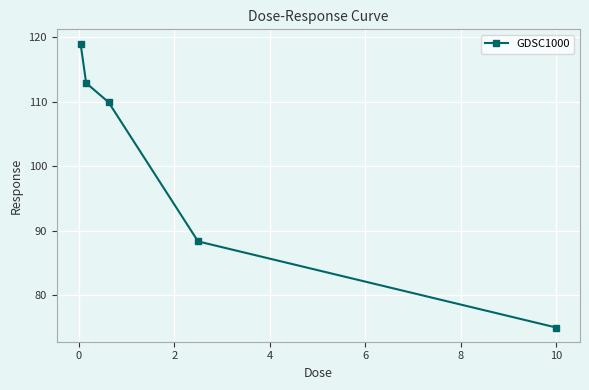

What is the smallest value displayed?

75.0